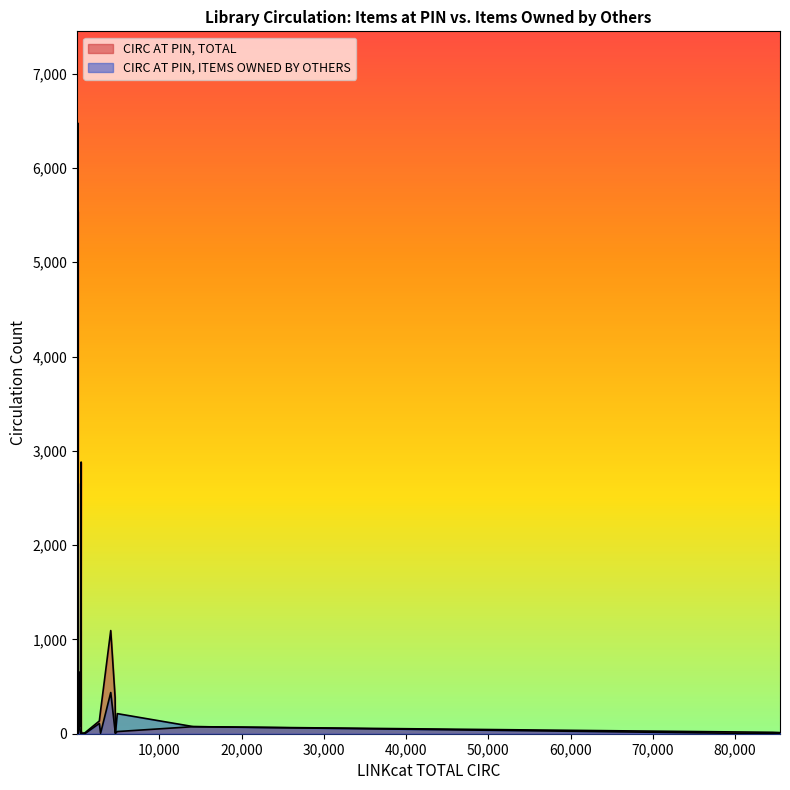

Reading left to right, list all the values displayed in this chart.

CIRC AT PIN, TOTAL: 384	356	33	12	5539	2881	244	135	74	11	9	75	5	1094	657	391	228	293	138	15	10	5	3	30	23	6477	3244	730	517	3	2	2	1	2	3	2
CIRC AT PIN, ITEMS OWNED BY OTHERS: 28	0	0	5	2658	2	5	109	73	11	0	75	5	437	163	155	7	0	2	0	5	2	0	15	213	3233	1	73	1	2	1	0	2	1	0	0